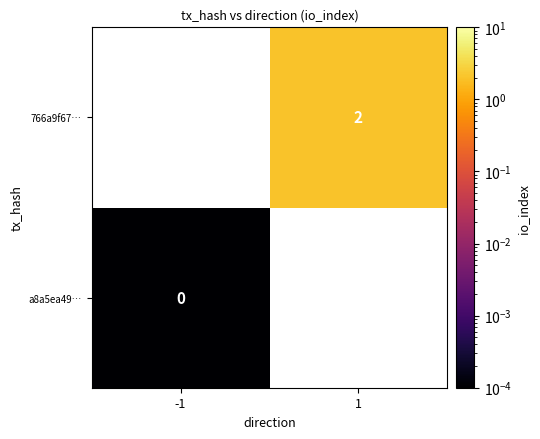

Which series has the largest range (max minus min)?

a8a5ea49…